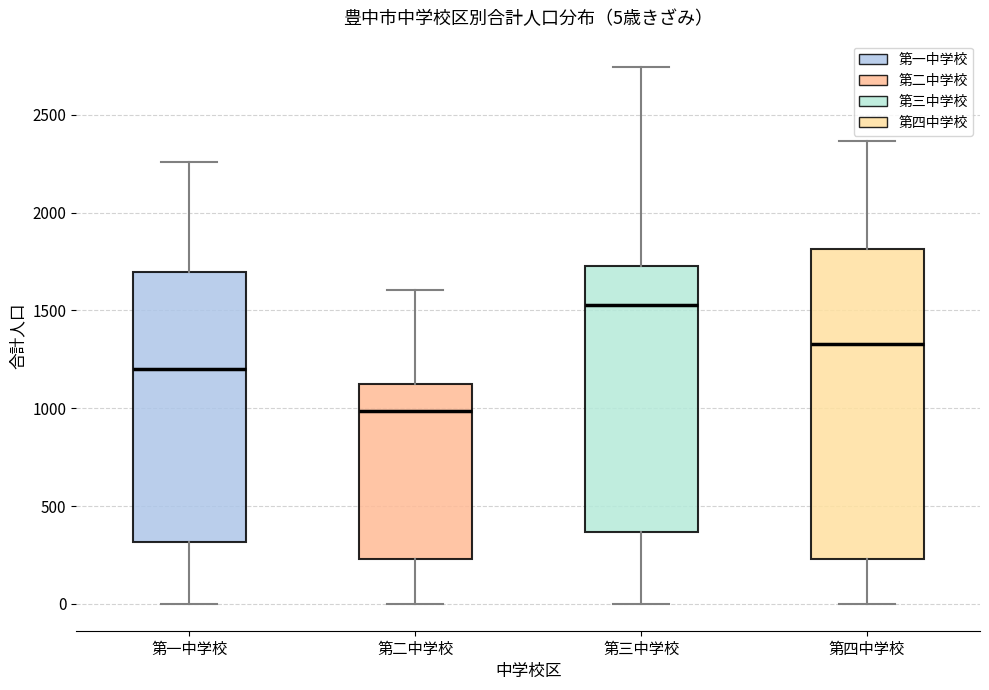

Which box is the tallest, from its lower edge to its upper edge?

第四中学校